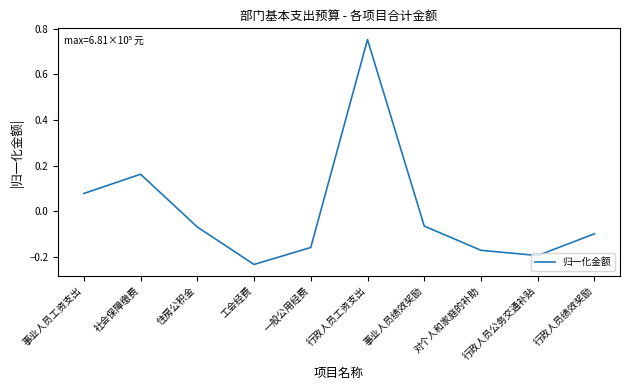

Does the chart display data point markers on the line(s)?

No